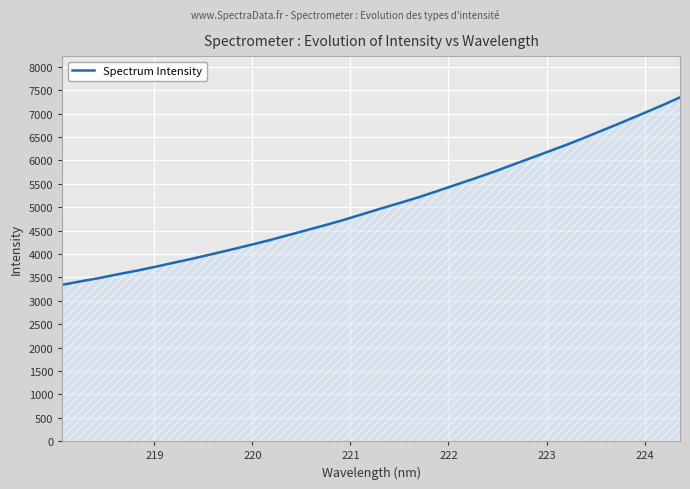

What is the minimum value shown in the chart?

3342.0